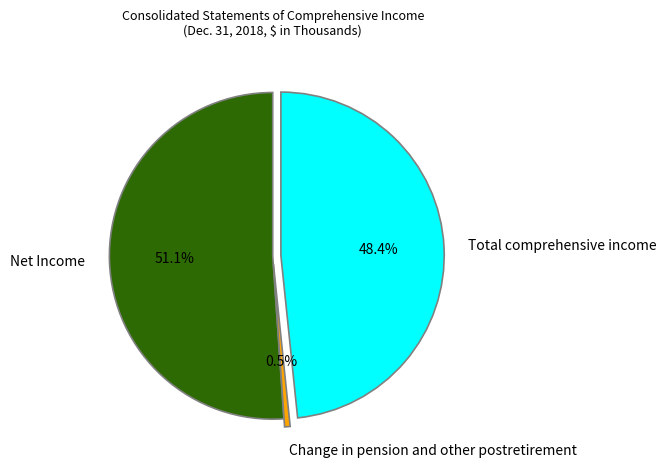

What is the largest slice in the pie chart?

Net Income